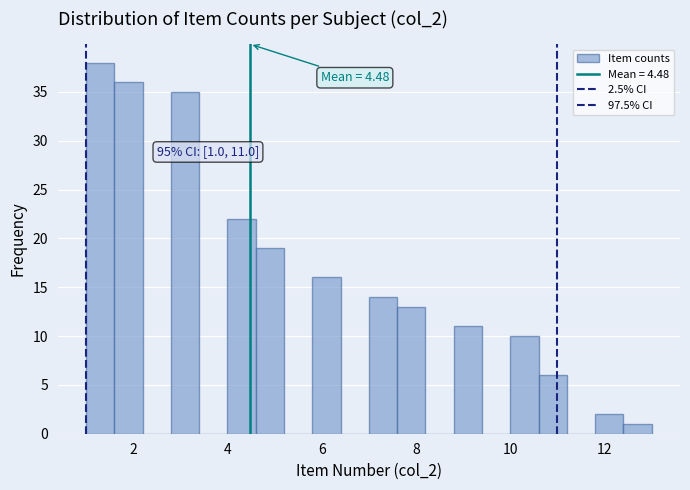

Read against the x-axis, roughly where is the centre of the tallest bar?

1.4